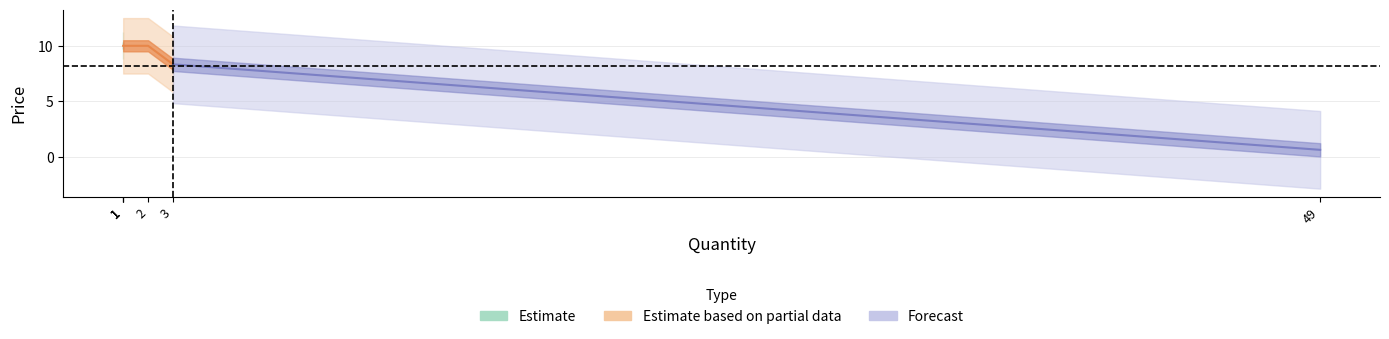

How many series are shown in this chart?

3